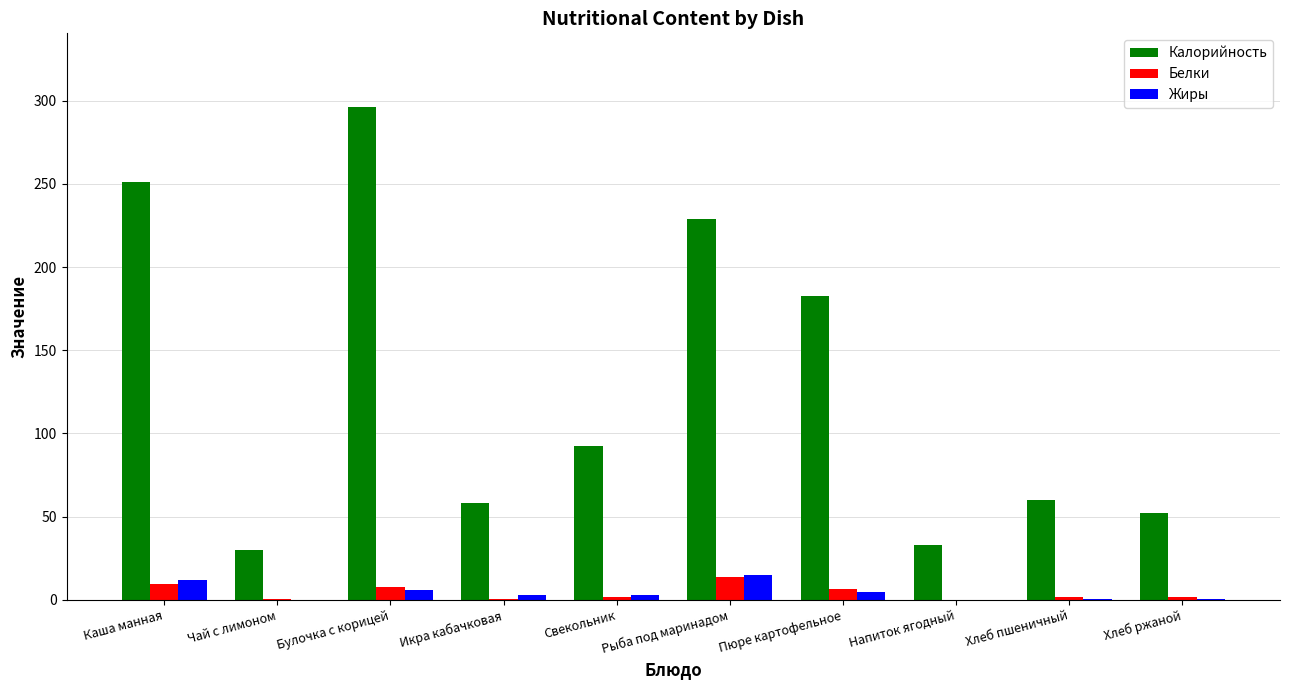

Which label corresponds to the largest value in the chart?

Булочка с корицей